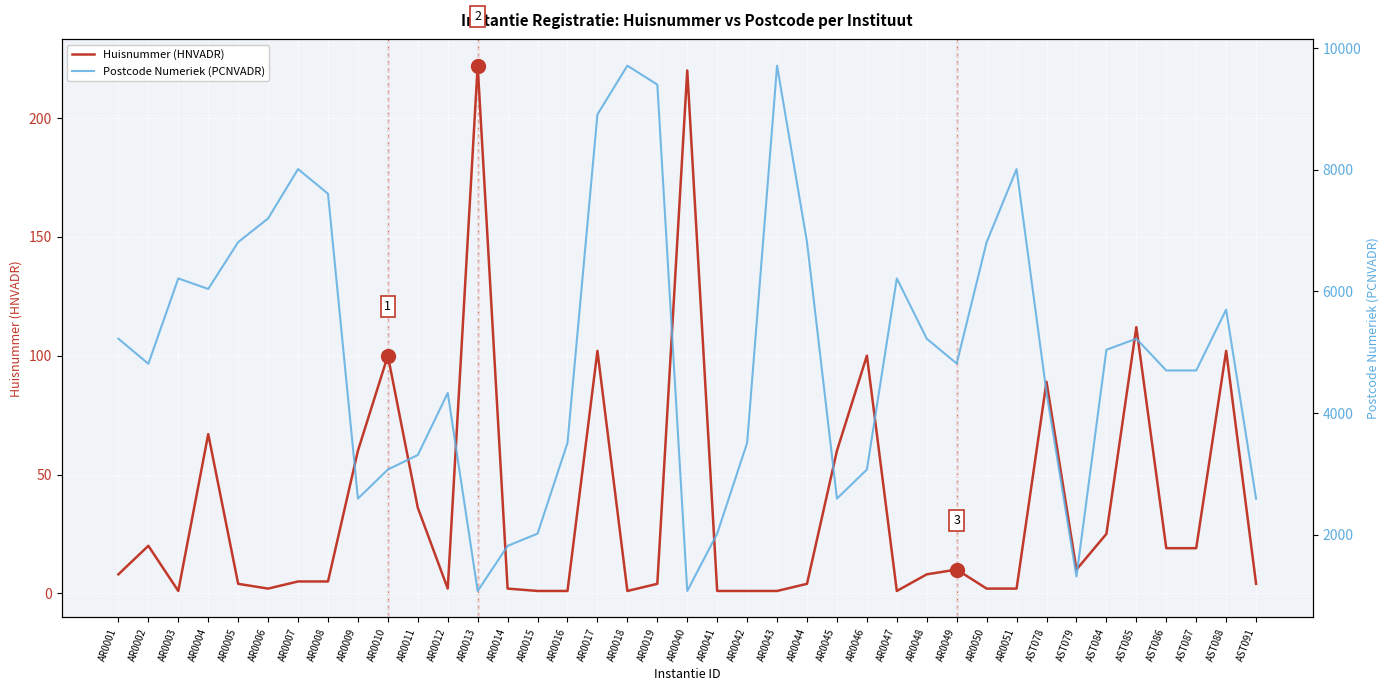

What is the sum of all Postcode Numeriek (PCNVADR) values?

195157